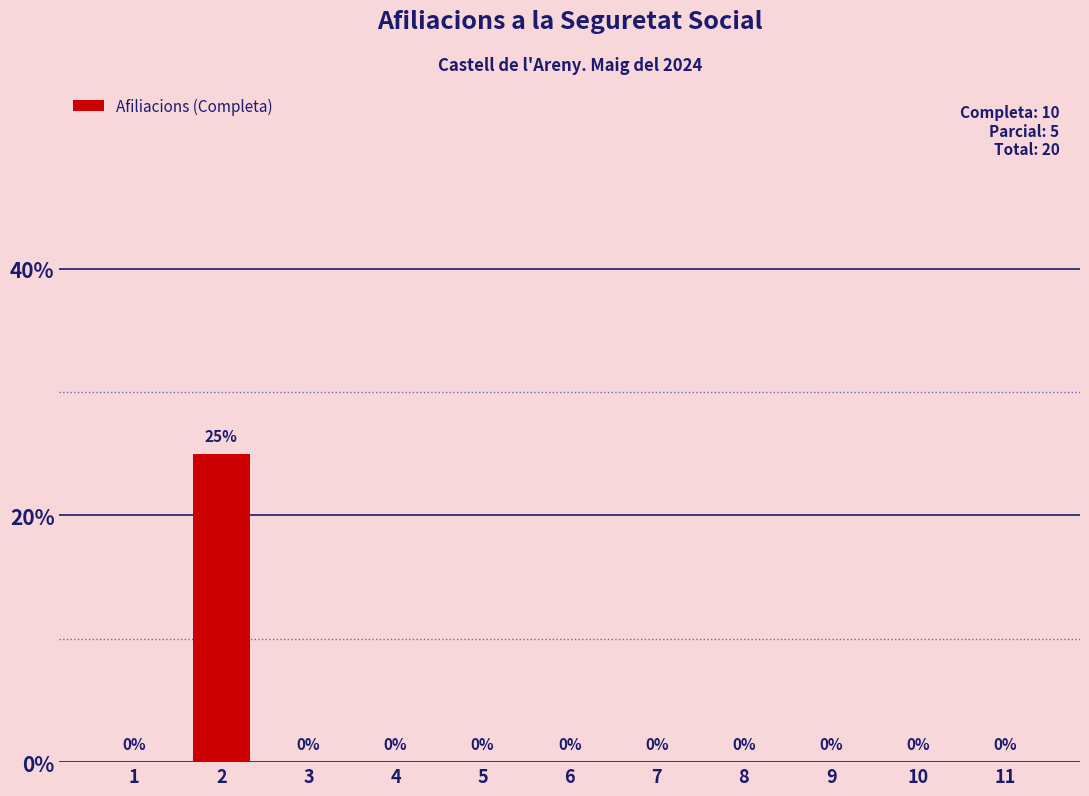

Reading left to right, transcribe all the data shown in this chart.

1=0	2=25	3=0	4=0	5=0	6=0	7=0	8=0	9=0	10=0	11=0